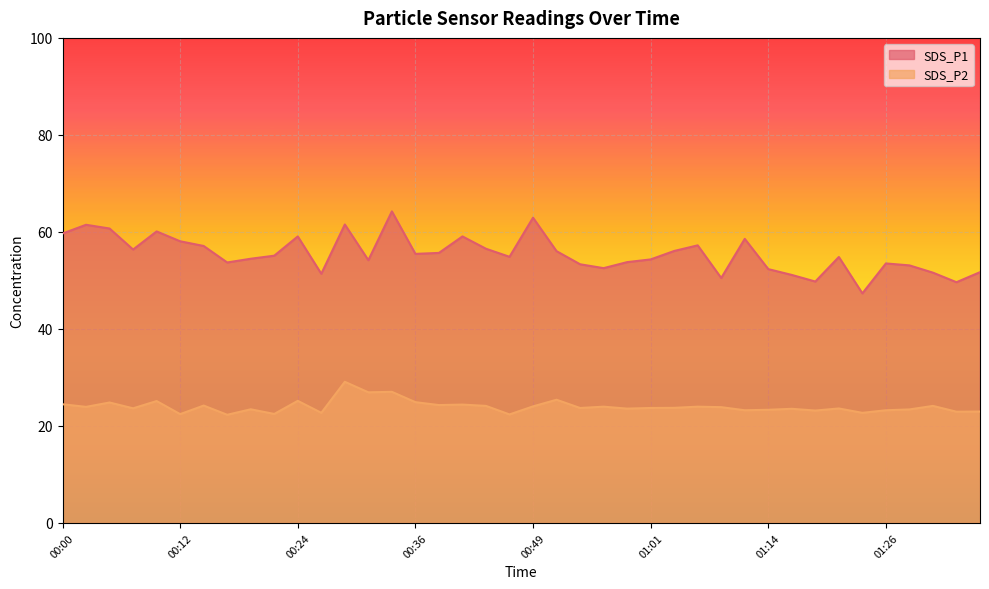

True or false: SDS_P2 and SDS_P1 intersect in this chart.

False